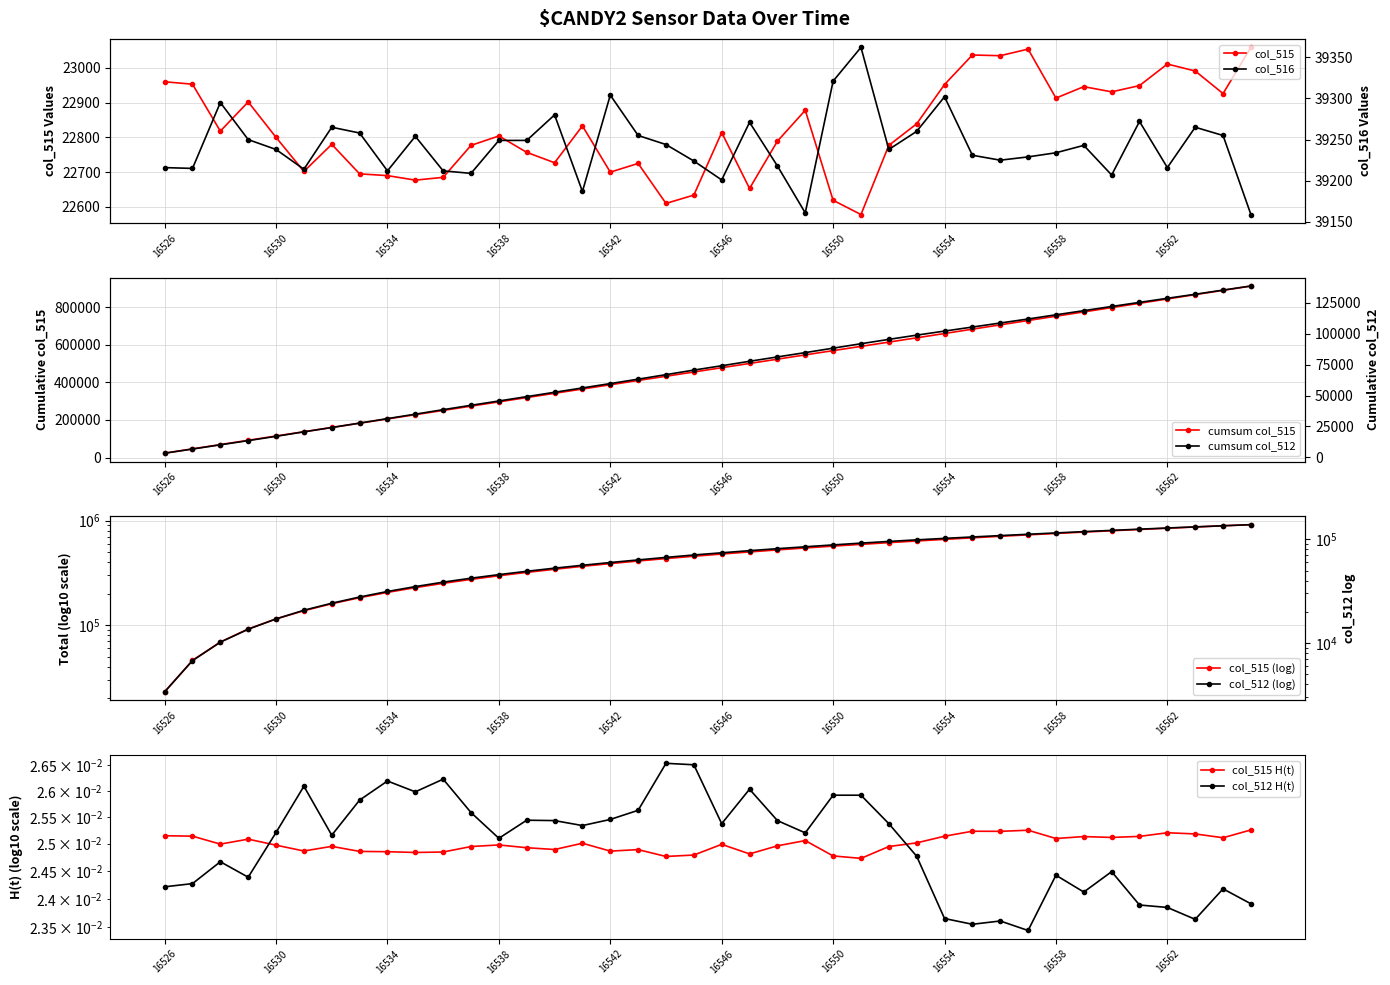

The value of col_515 at 16562 is 23011. True or false?

True